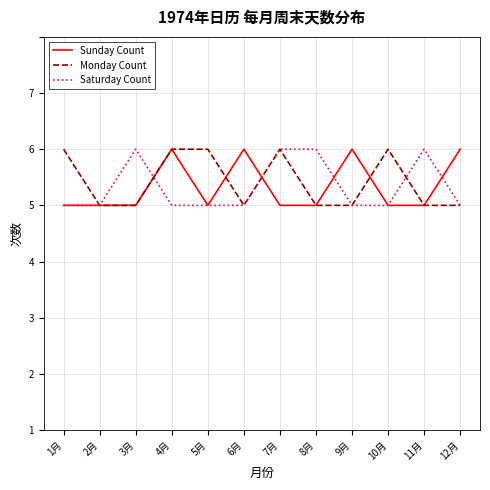

Is it true that Sunday Count equals 3 at 2月?

False